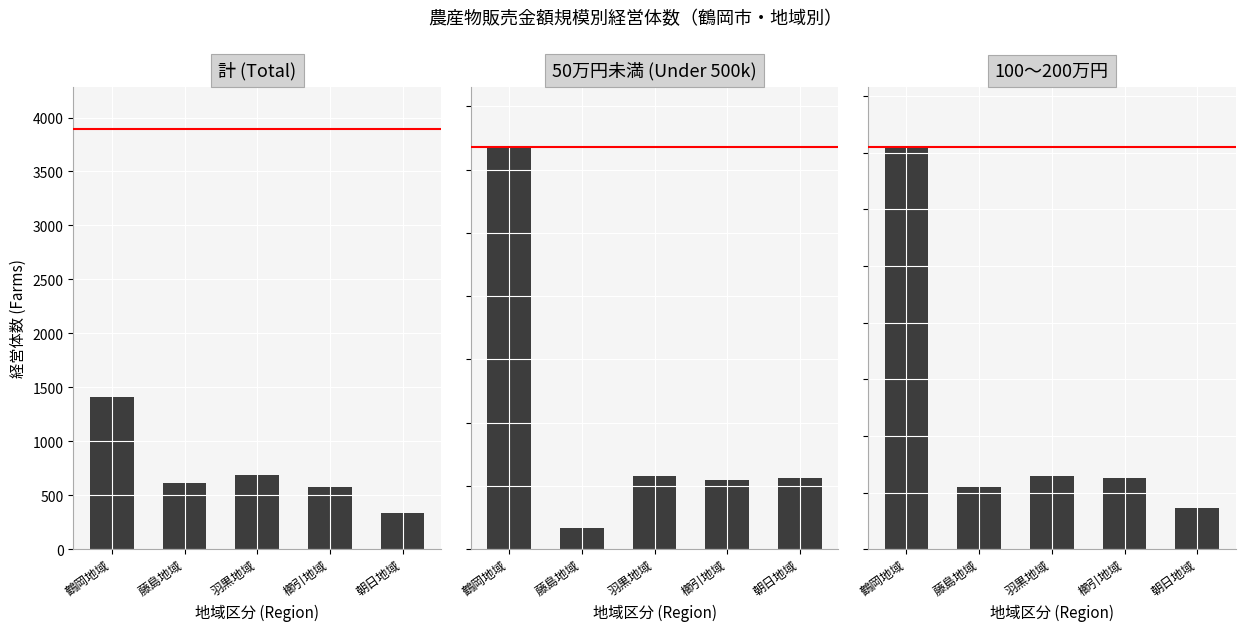

The 100～200万円 series shows 110 at 藤島地域. True or false?

True